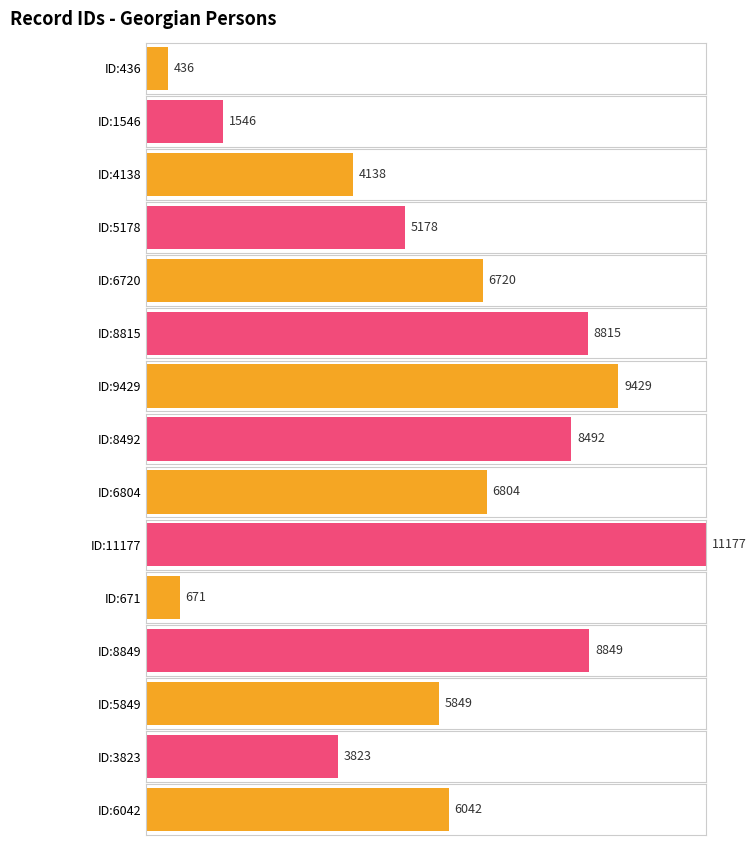

What is the maximum value shown in the chart?

11177